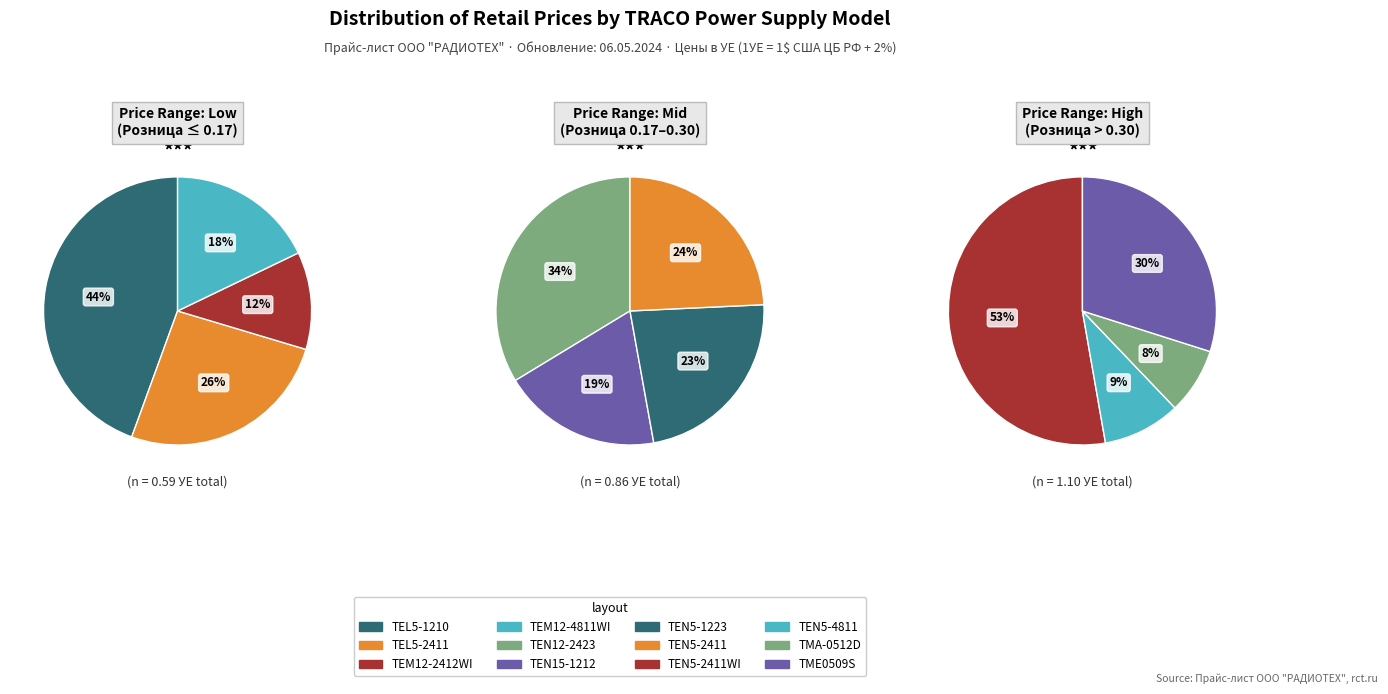

True or false: TEN5-1223 accounts for 21% of the total.

False